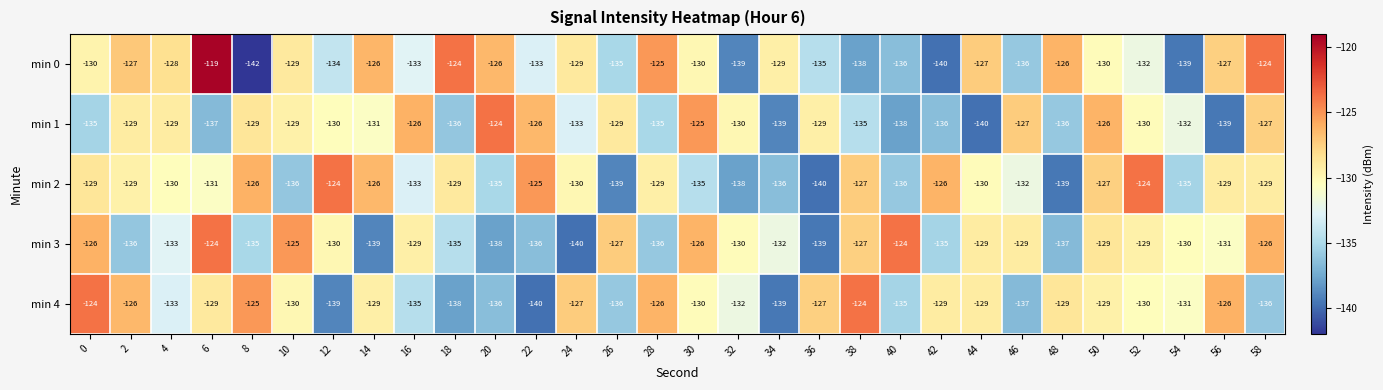

What is the approximate value of min 0 at 30?

-130